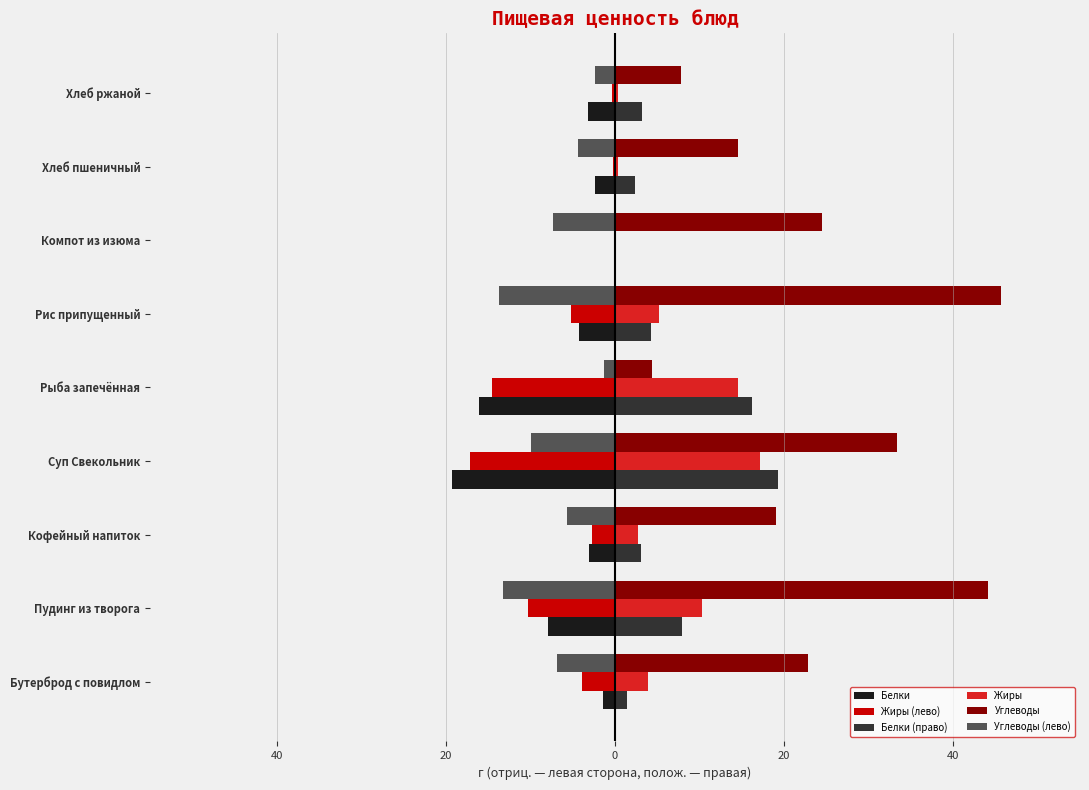

What is the minimum value for Углеводы?

4.4